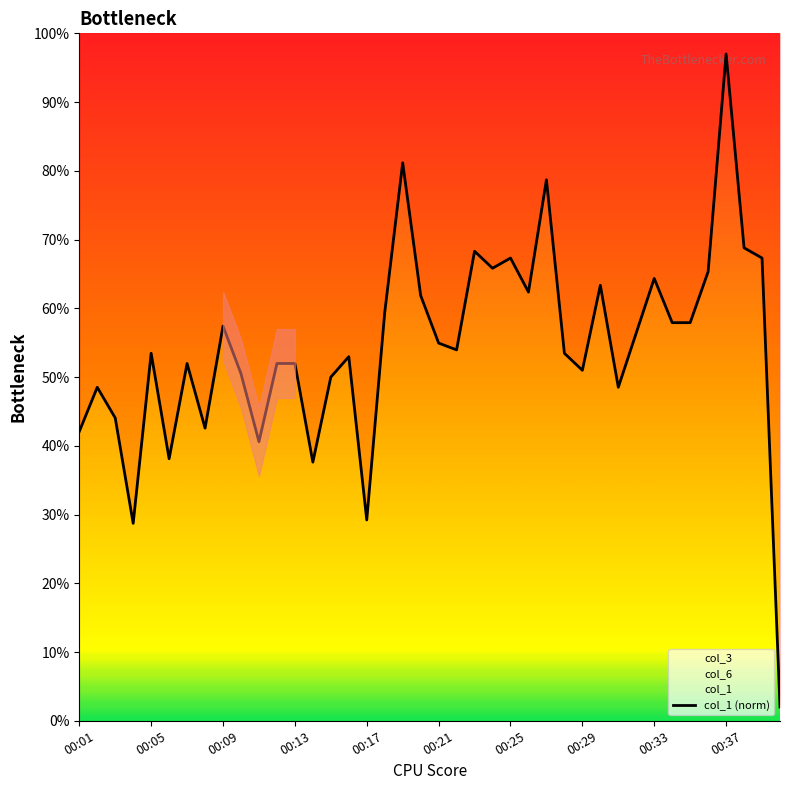

What is the maximum value shown in the chart?

97.0